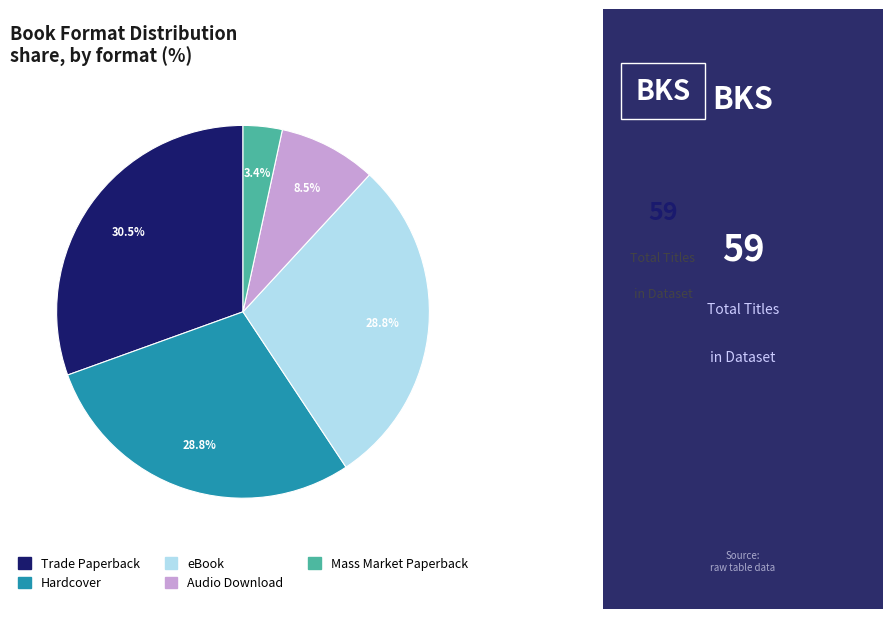

Does Hardcover account for over 50% of the chart?

No